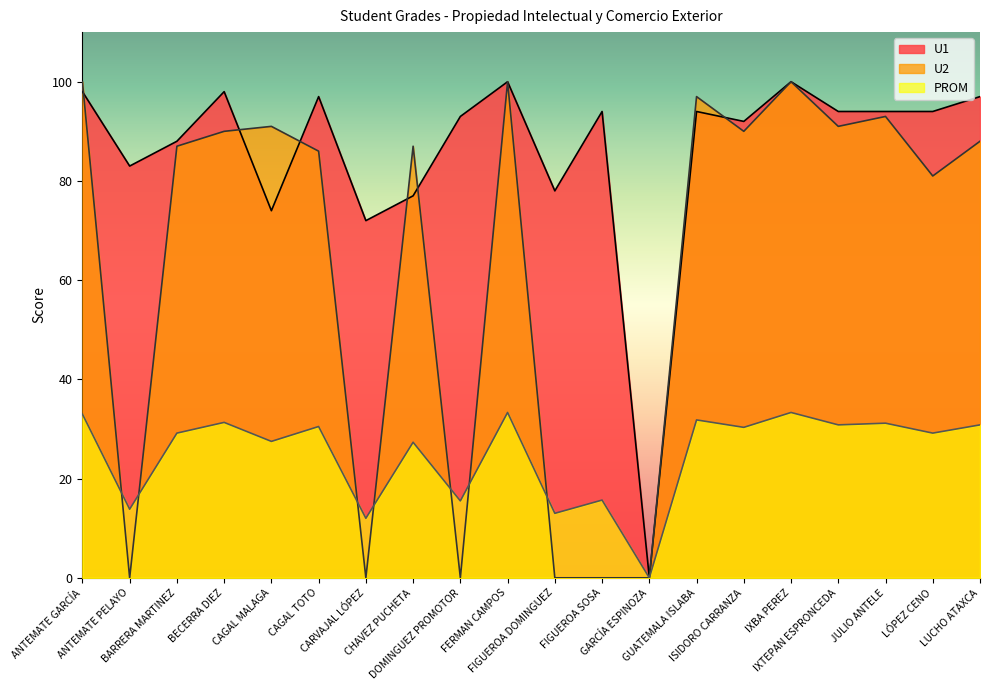

What is the spread (max minus min) of values at CAGAL TOTO?

66.5